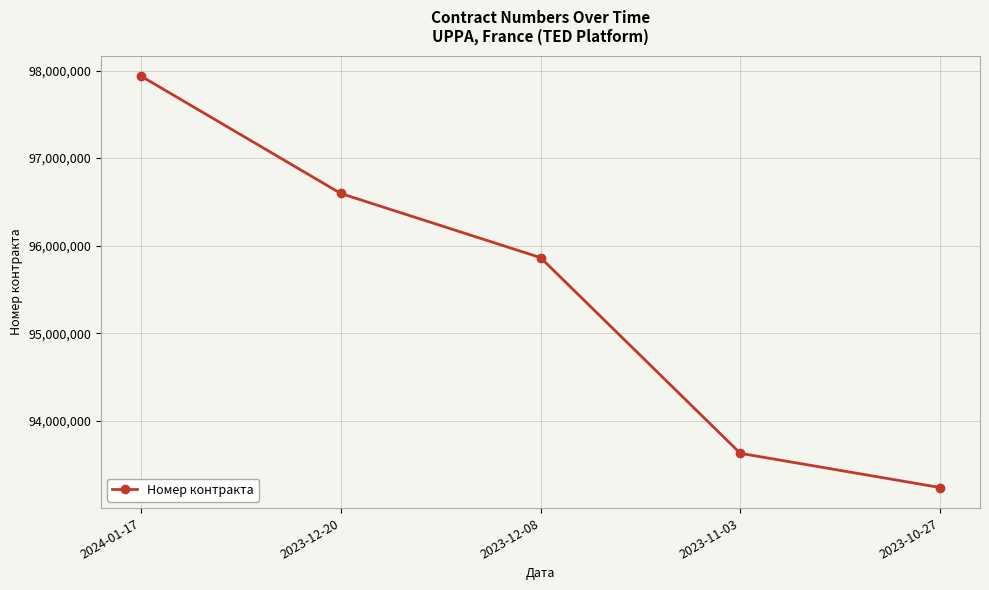

Rank the categories by value from highest to lowest.

2024-01-17, 2023-12-20, 2023-12-08, 2023-11-03, 2023-10-27